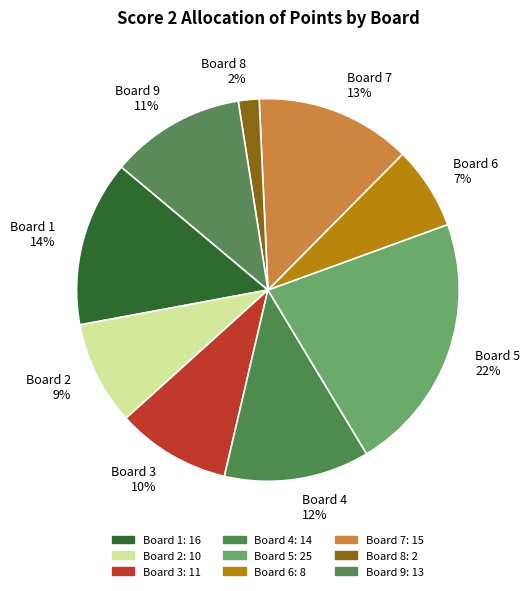

What is the ratio of the value at Board 1 to the value at Board 6?

2.0